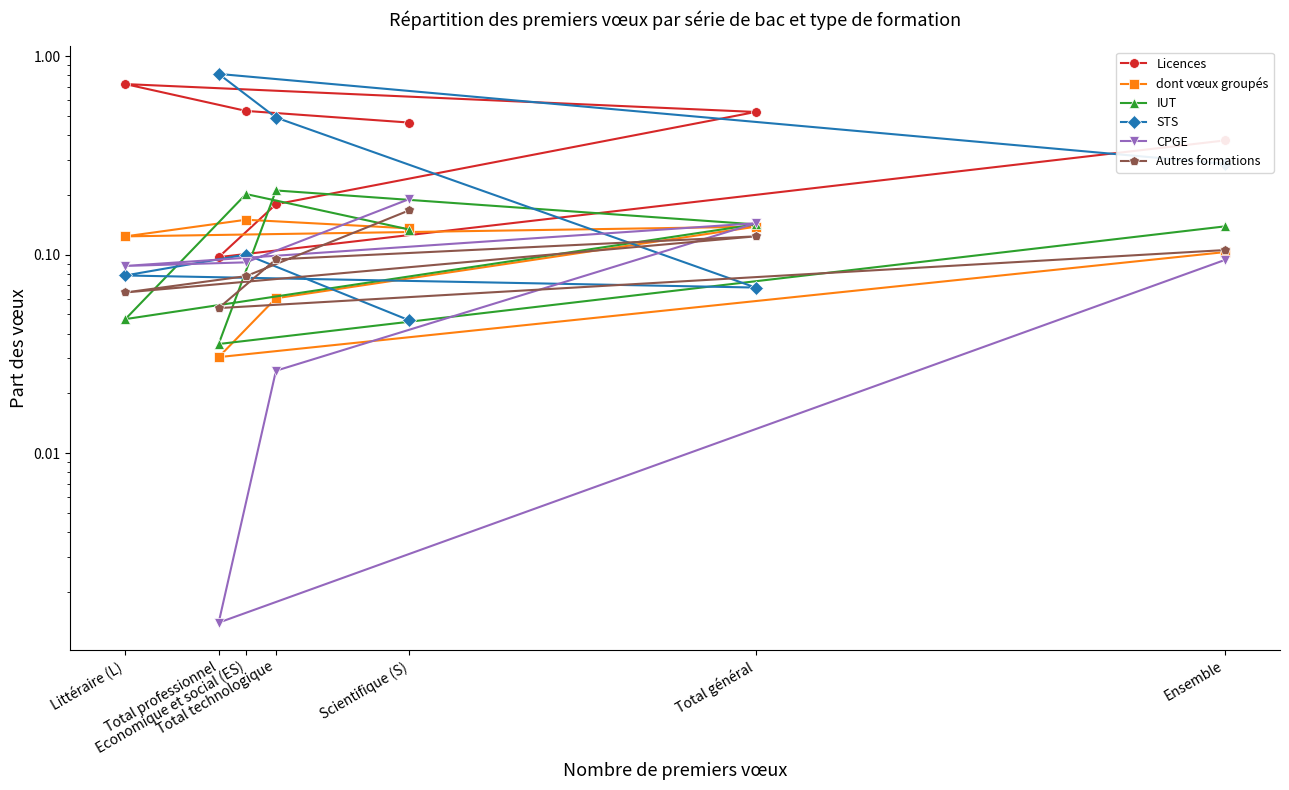

Is the value of Licences at Economique et social (ES) greater than the value of CPGE at Ensemble?

Yes